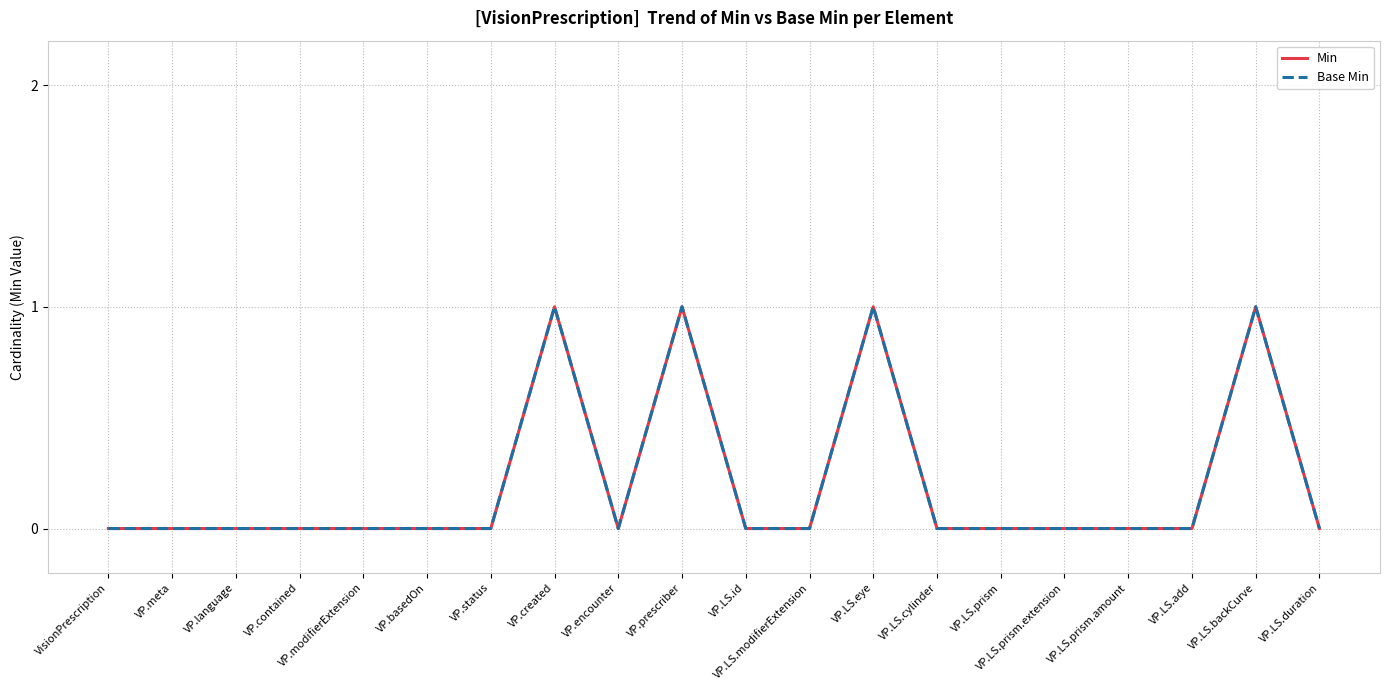

Does the chart have visible grid lines?

Yes